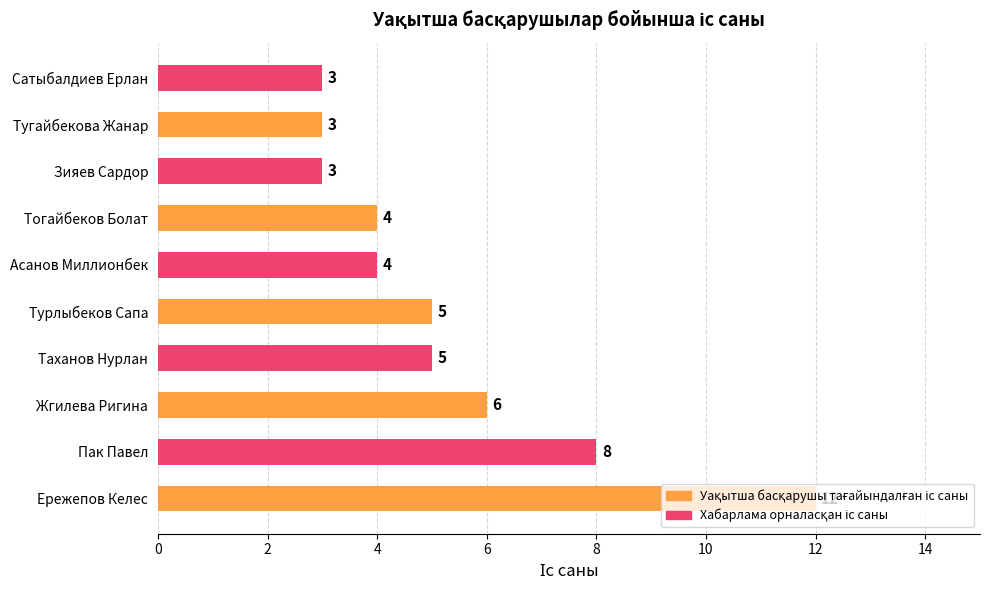

What is the smallest value displayed?

3